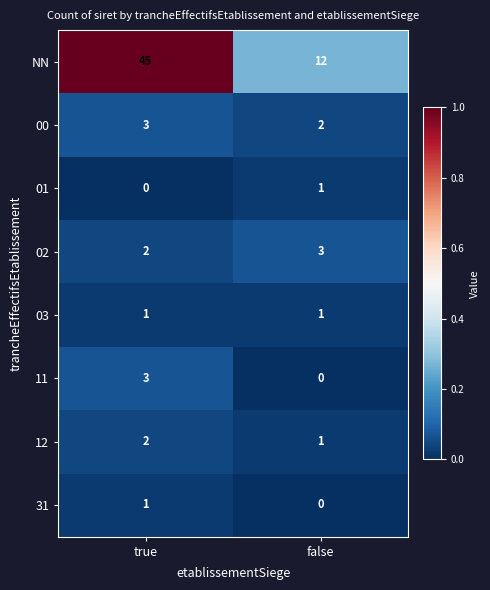

Count the number of data series in this chart.

8